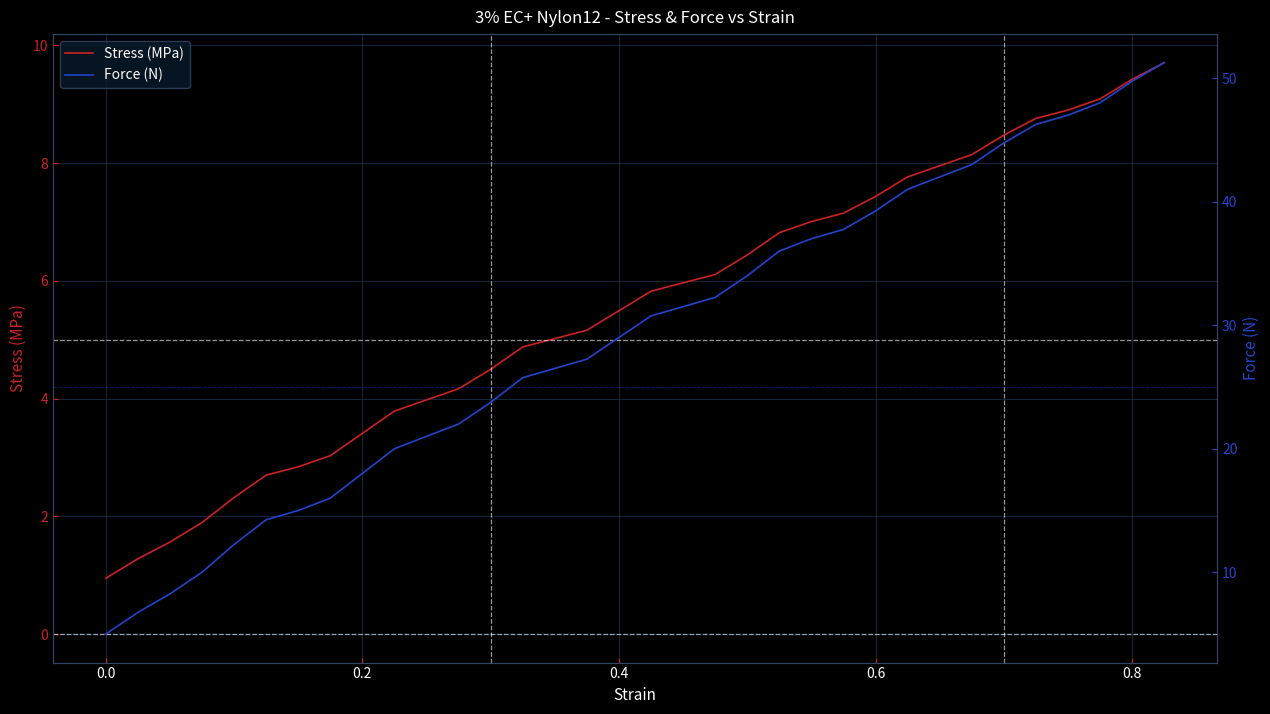

What is the difference between the second highest and minimum values in the Stress (MPa) series?

8.5